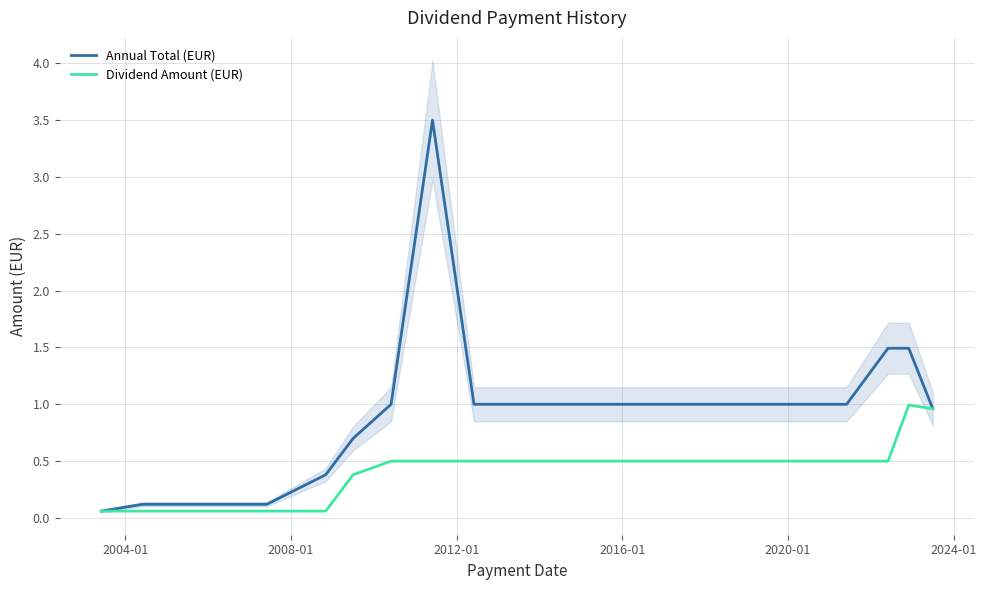

What is the maximum value for Dividend Amount (EUR)?

1.0